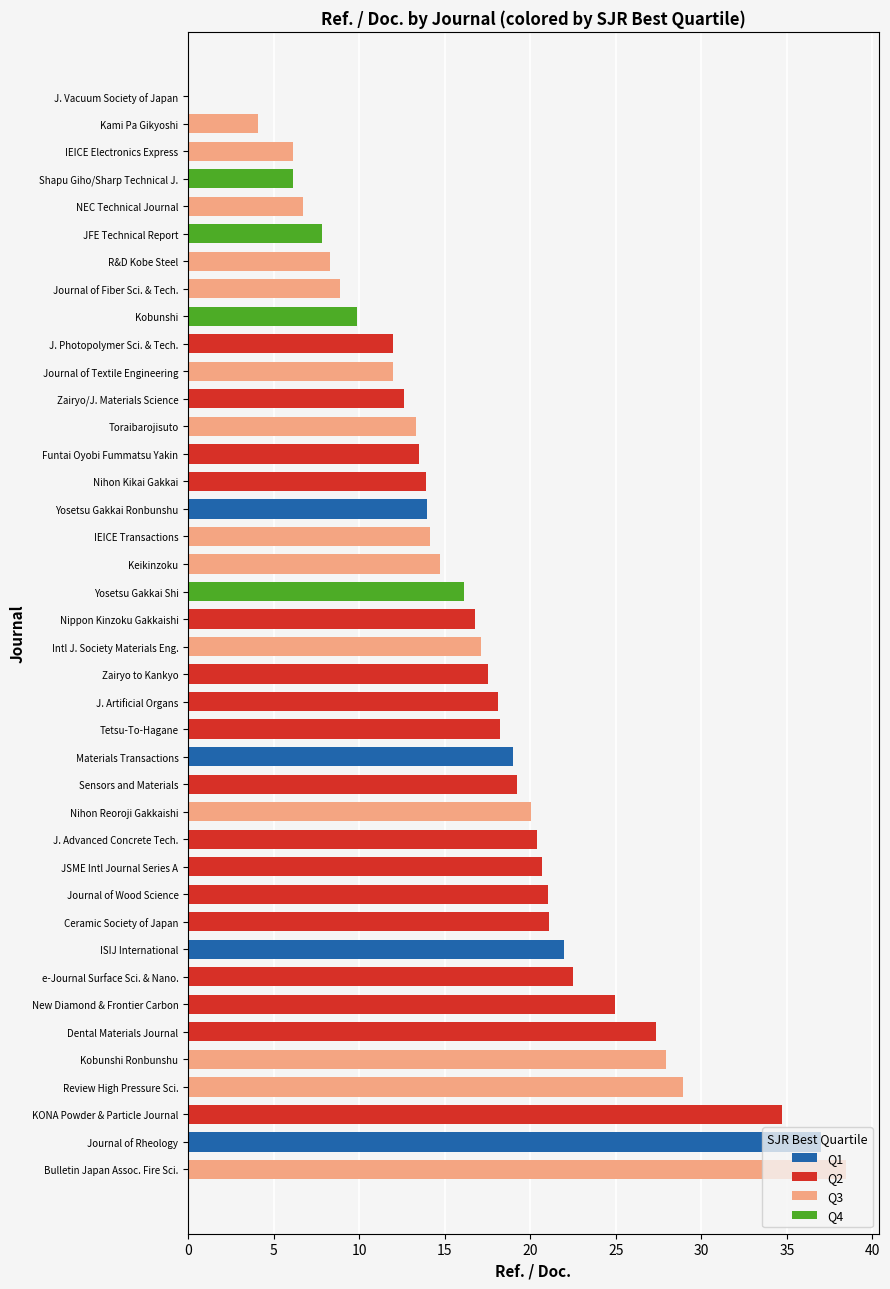

What are all the series names shown in the legend?

Q1, Q2, Q3, Q4